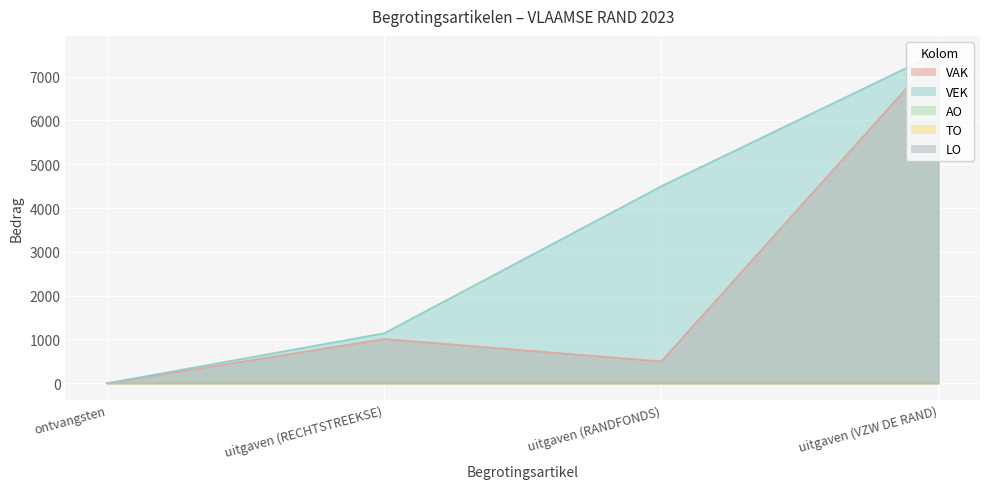

List the labels in order of VAK value, largest first.

uitgaven (VZW DE RAND), uitgaven (RECHTSTREEKSE), uitgaven (RANDFONDS), ontvangsten